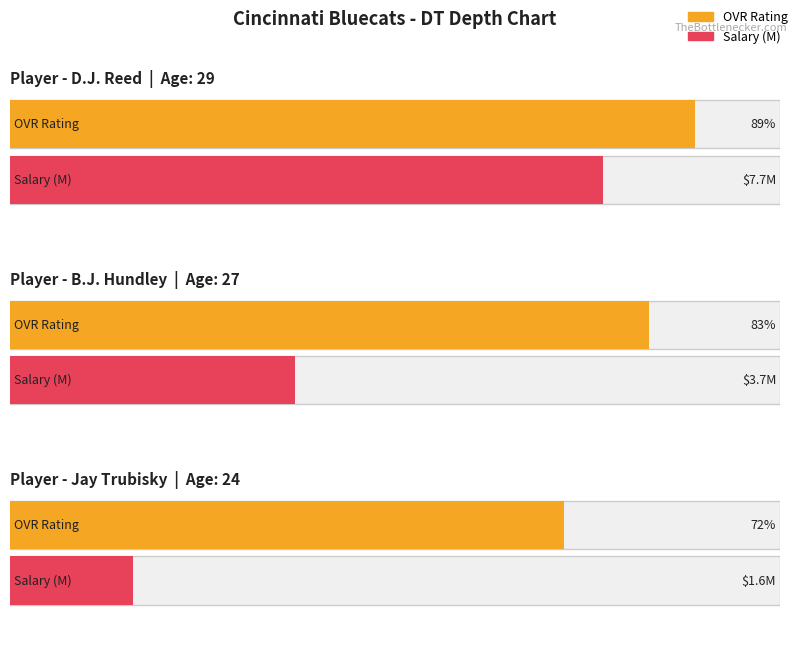

What is the label of the 2nd bar from the left?

B.J. Hundley